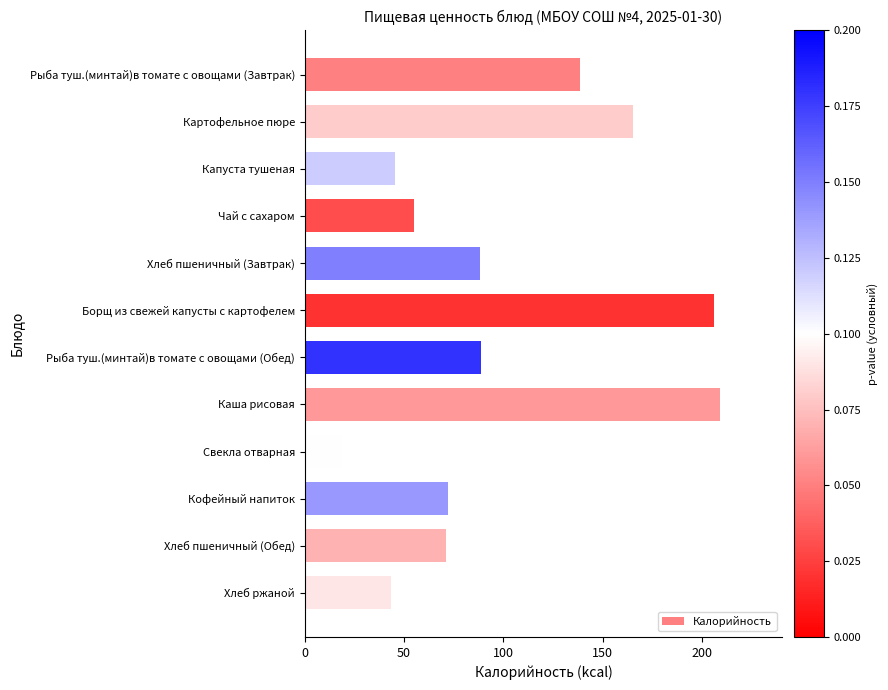

What is the average value?

100.1